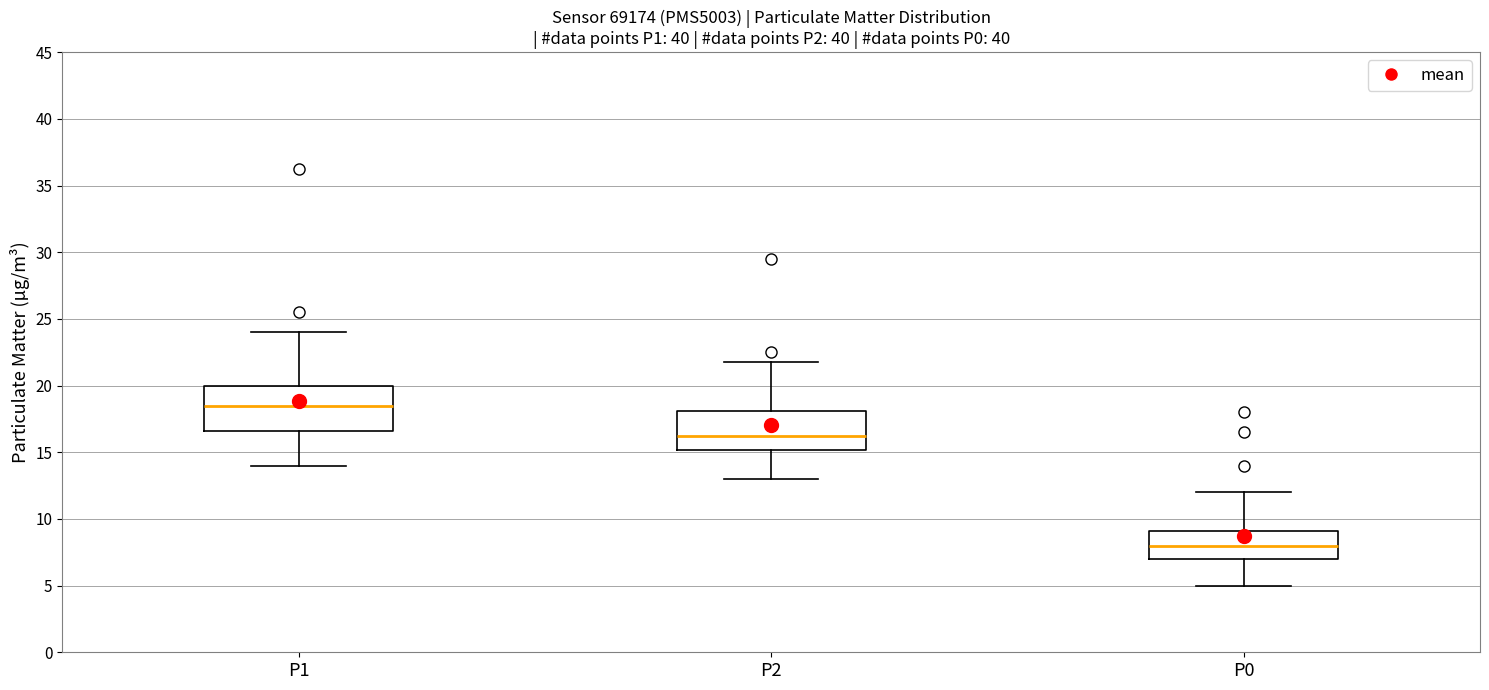

Reading left to right, transcribe this box plot: for each box, give where its median line is, the range the box spans, and where its two whiskers end, as read against the y-axis. The values are not printed on the chart, so give them approximately, as read against the axis.

P1: median 18.5, box 16.5 to 20.0, whiskers 14.0 to 24.0
P2: median 16.5, box 15.0 to 18.0, whiskers 13.0 to 22.0
P0: median 8.0, box 7.0 to 9.0, whiskers 5.0 to 12.0